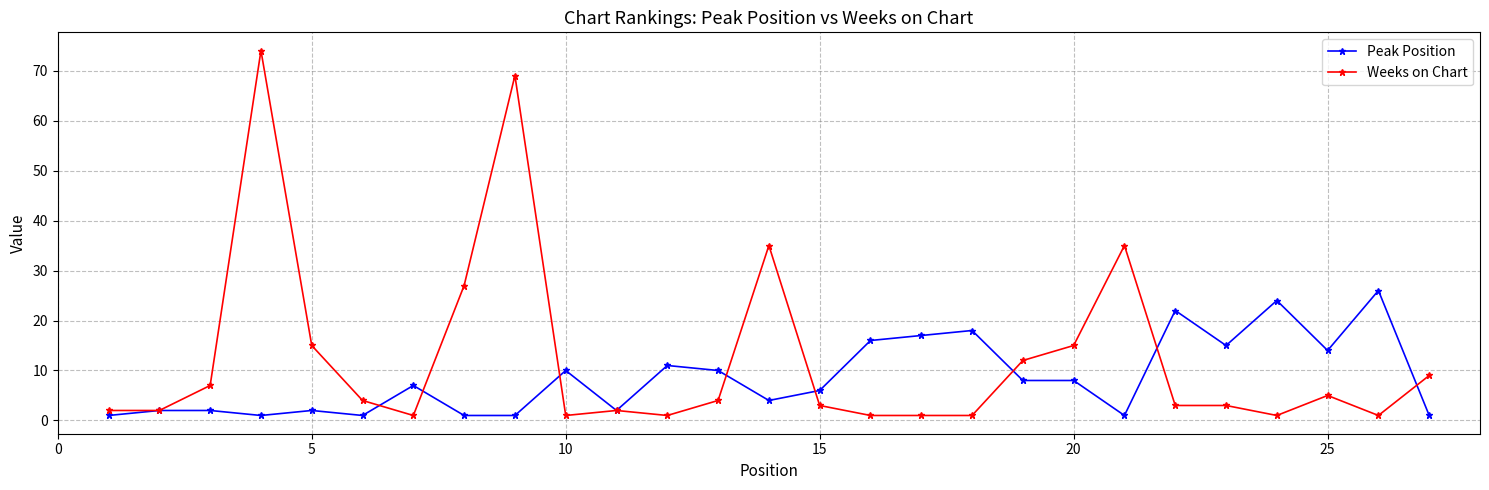

Rank the series by their maximum value, from highest to lowest.

Weeks on Chart, Peak Position